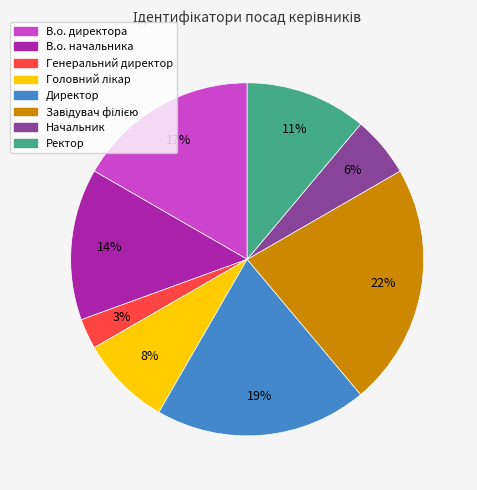

Which category has the smallest portion of the pie?

Генеральний директор